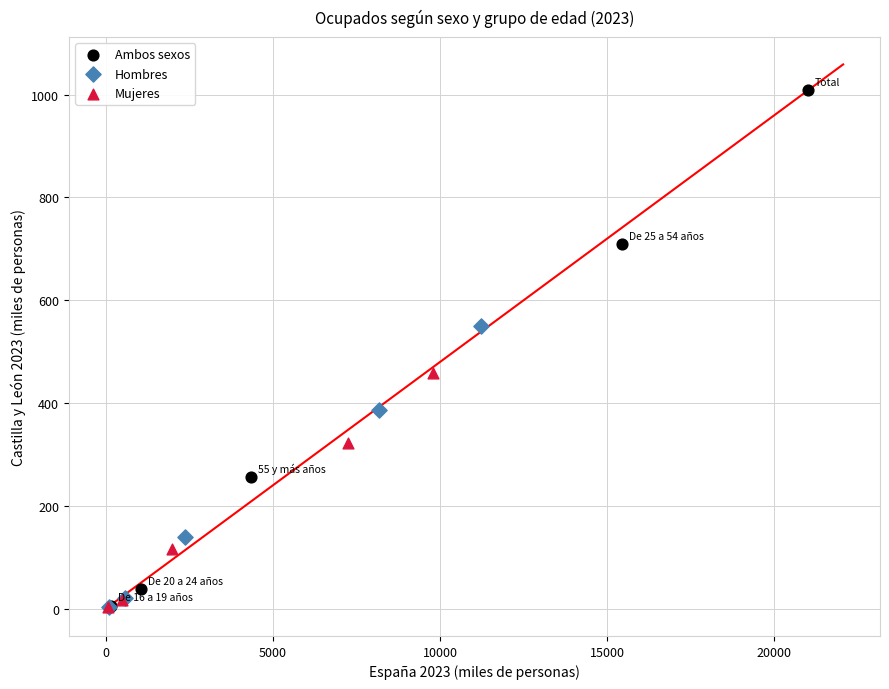

Which series has the largest Y range (max minus min)?

Ambos sexos